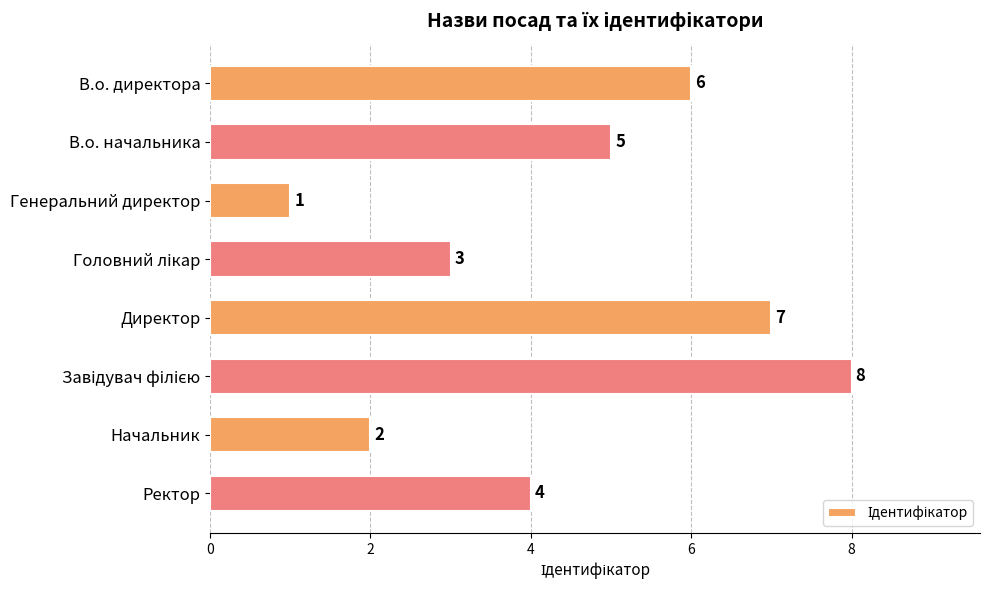

How many categories are shown in the chart?

8